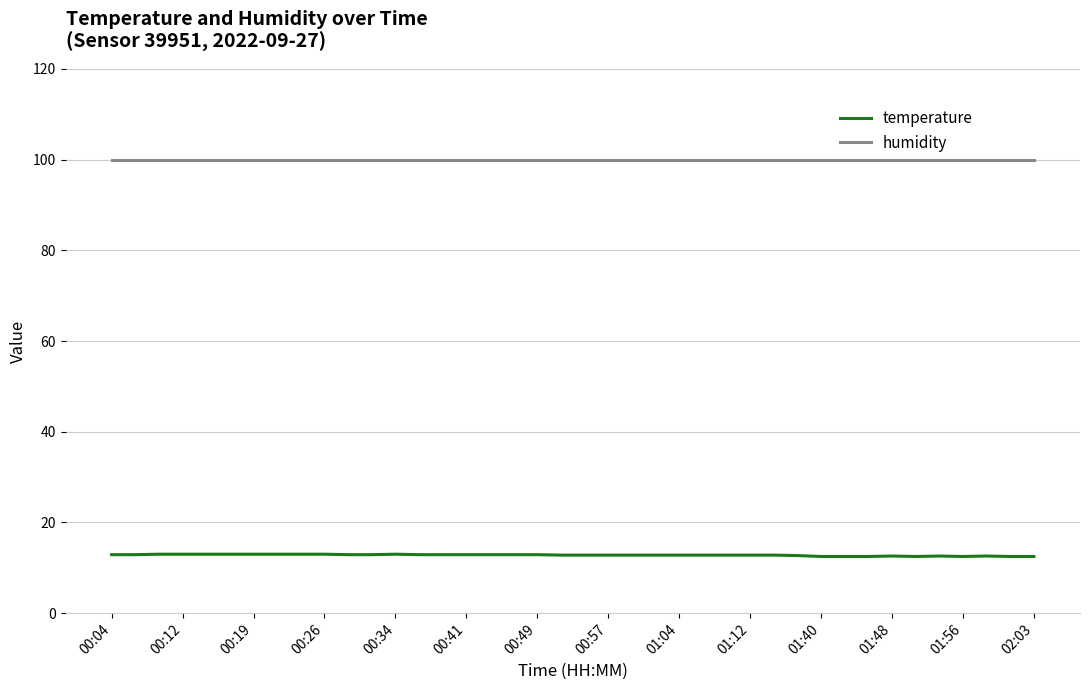

Which series has the largest range (max minus min)?

temperature